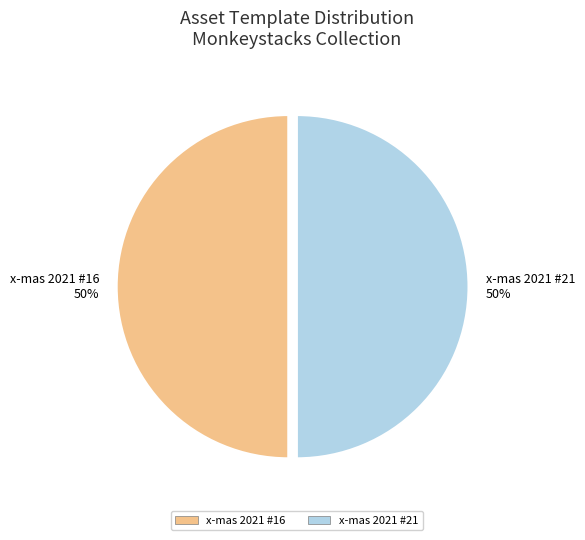

What percentage is the x-mas 2021 #21 slice, to the nearest percent?

50%